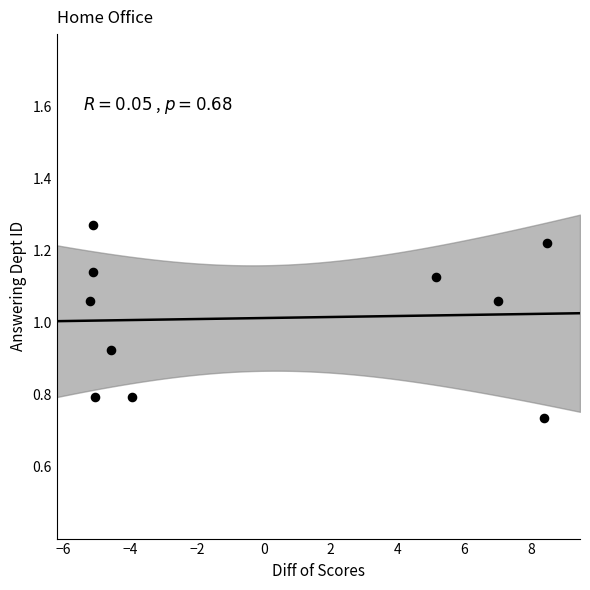

What is the range of X values (max minus min)?

13.7